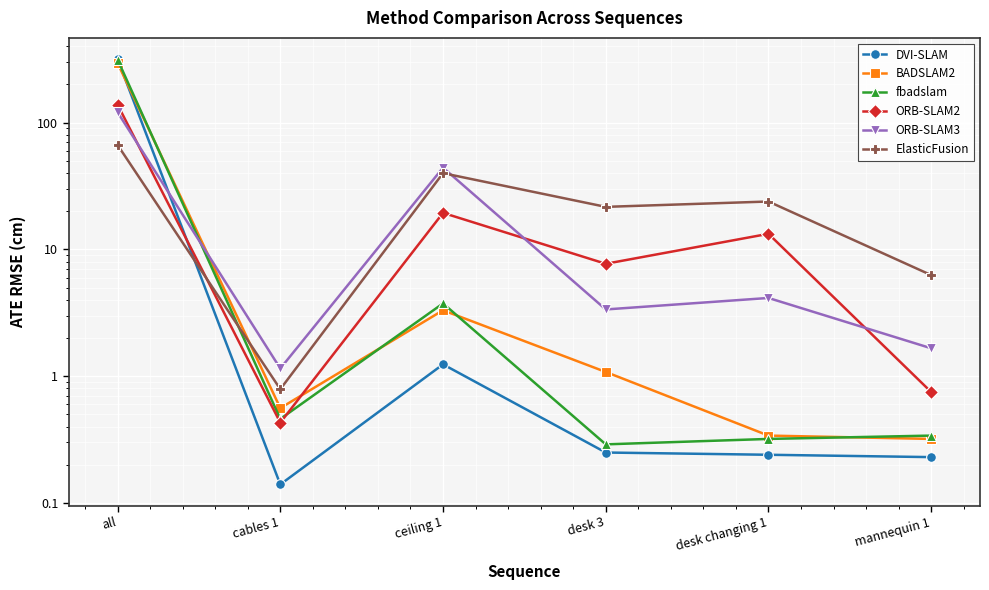

Which series has the largest range (max minus min)?

DVI-SLAM